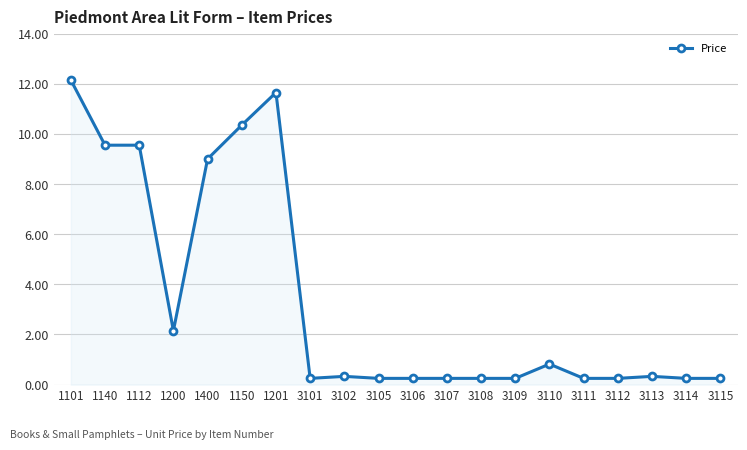

True or false: the data has more than 0 interior local peaks.

True